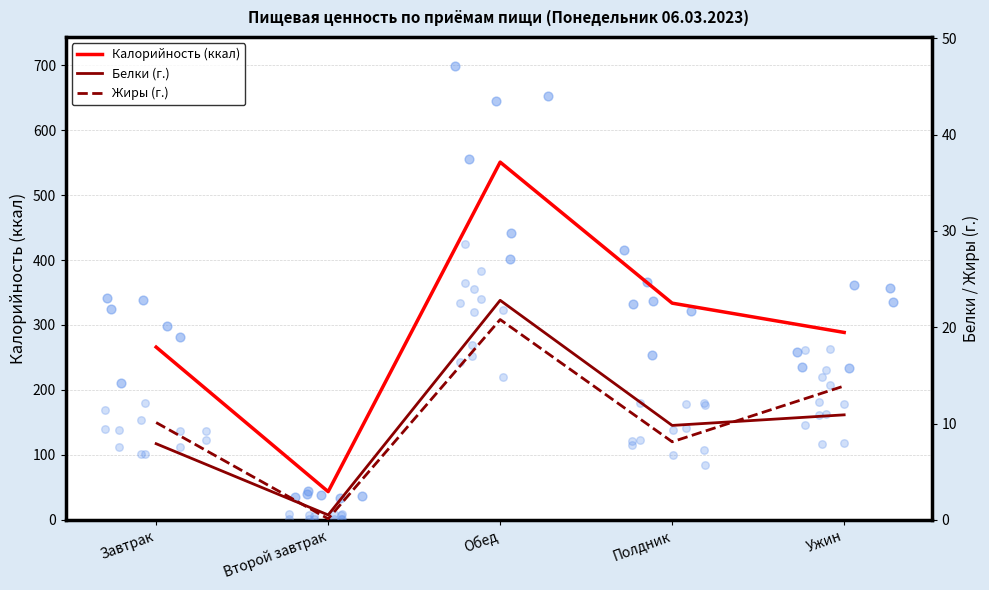

Which series contains the lowest Y value?

Жиры (г.)